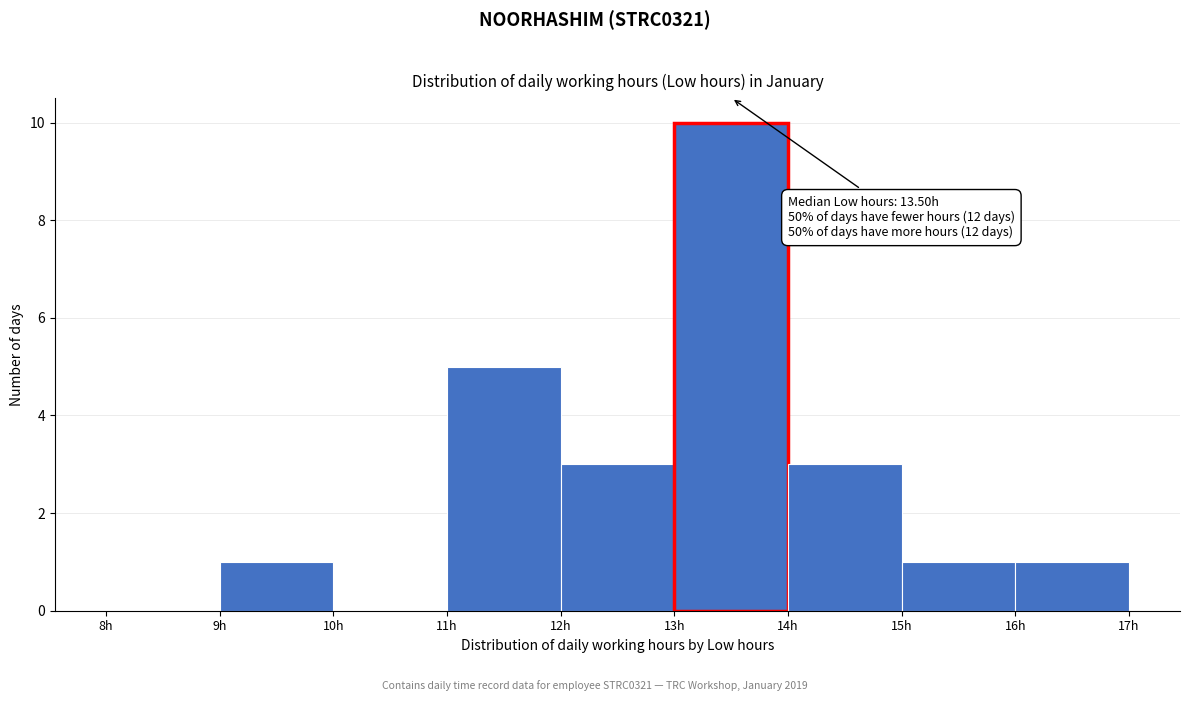

Over which range of the x-axis is the bar tallest?

13 to 14